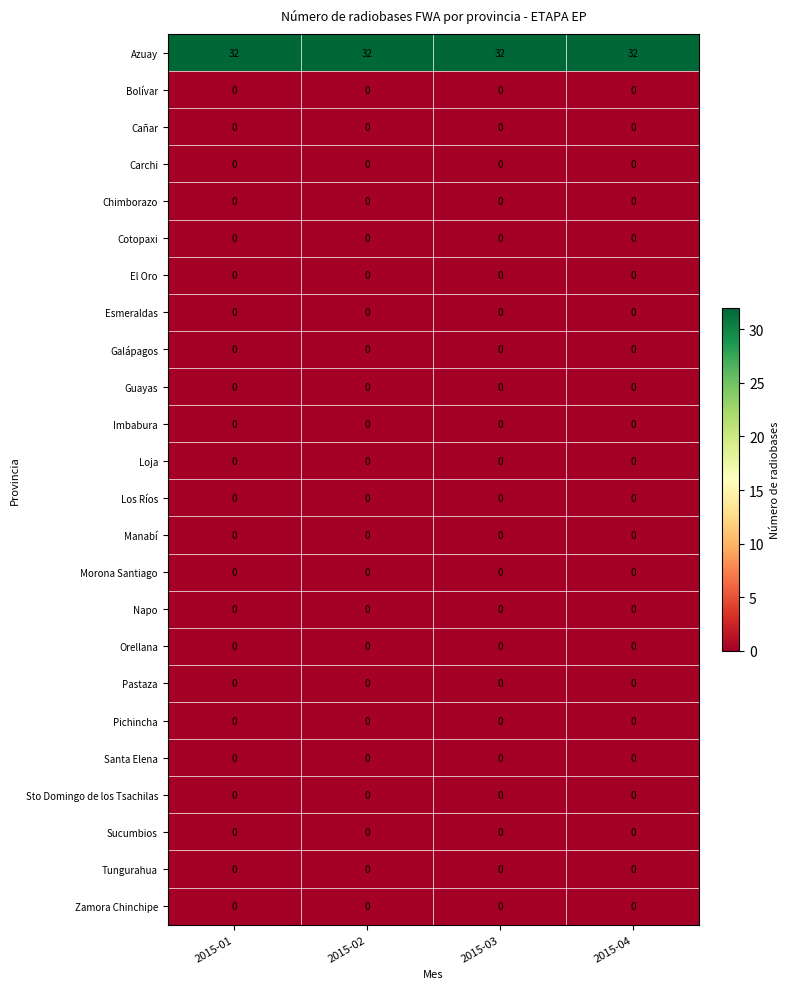

What is the total value across all series at 2015-01?

32